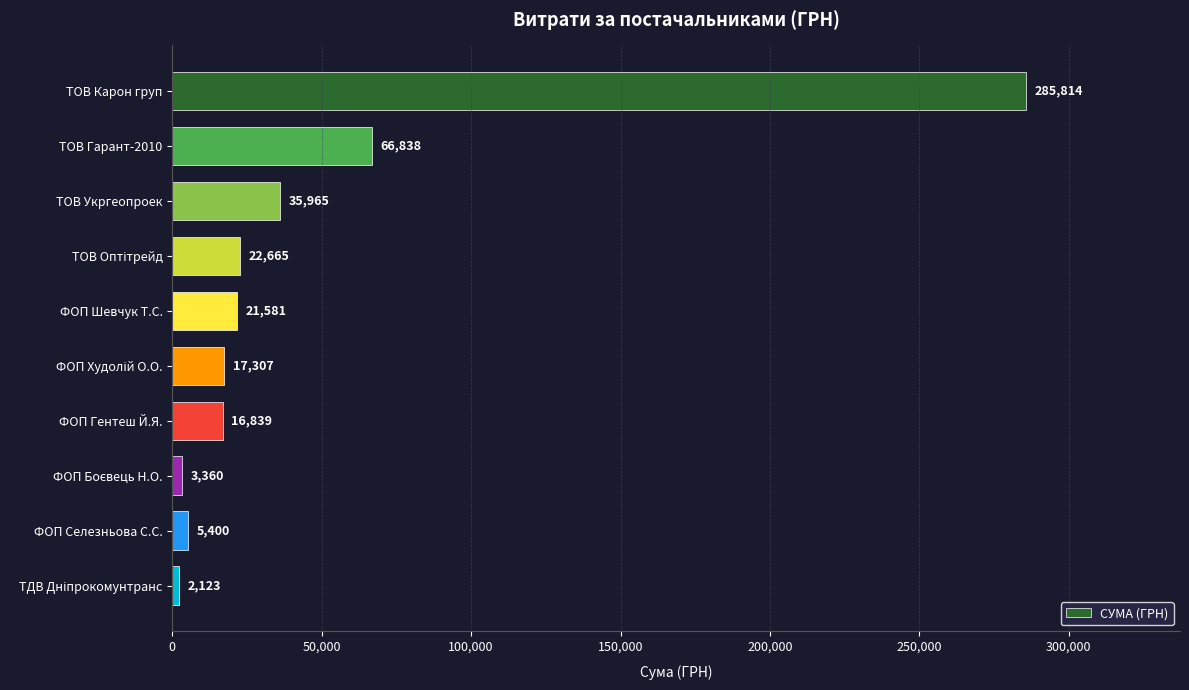

The chart shows a value of 5400.0 at ФОП Селезньова С.С.. True or false?

True